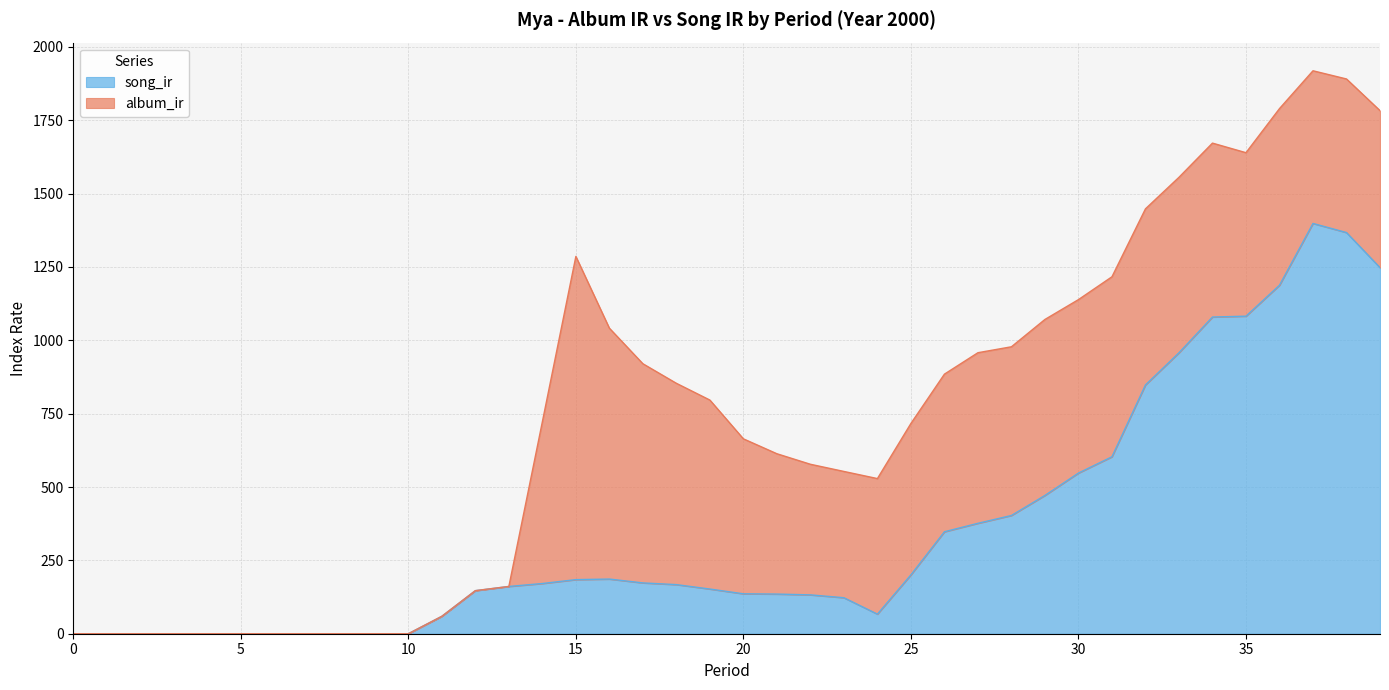

How many interior local peaks (higher than both neighbors) does the data have?

2